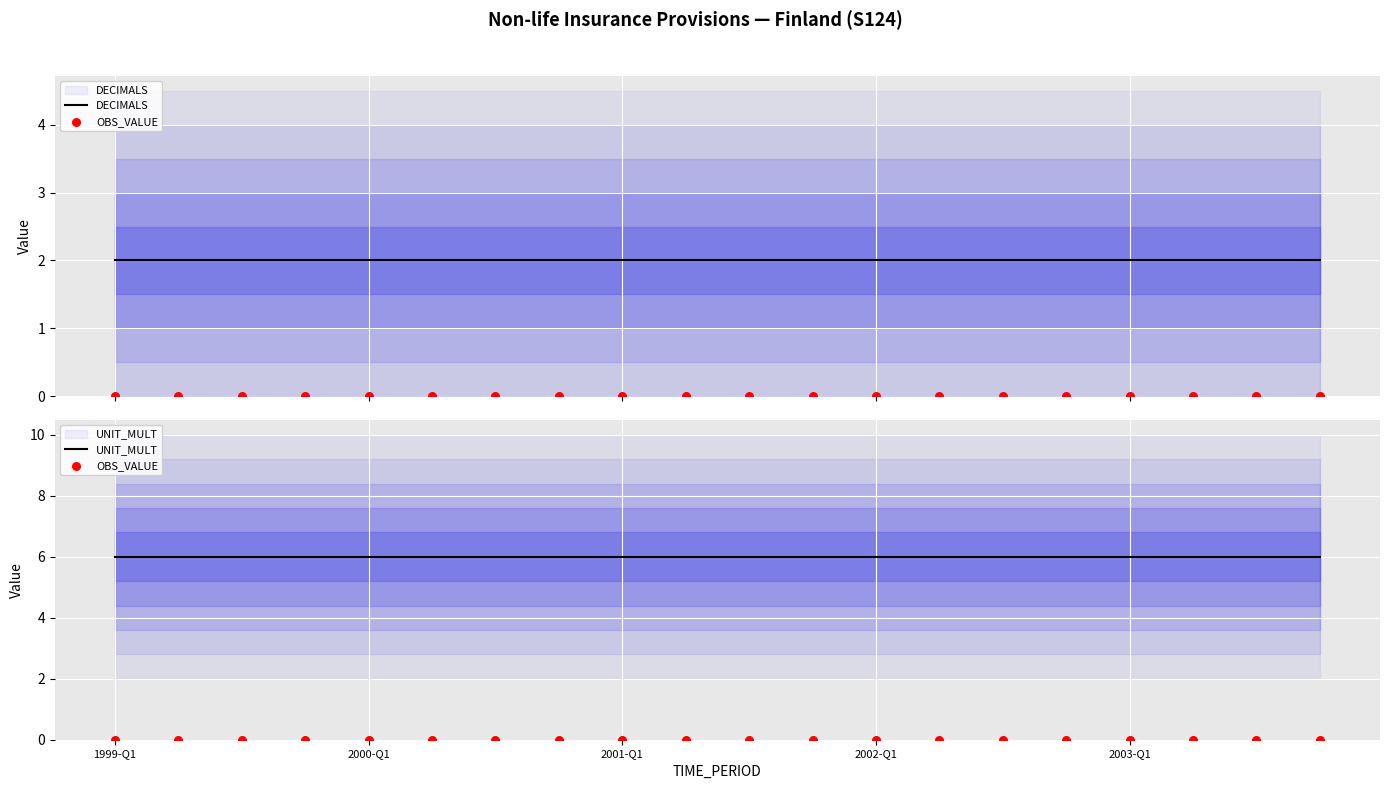

At which category is the sum across all series the highest?

1999-Q1